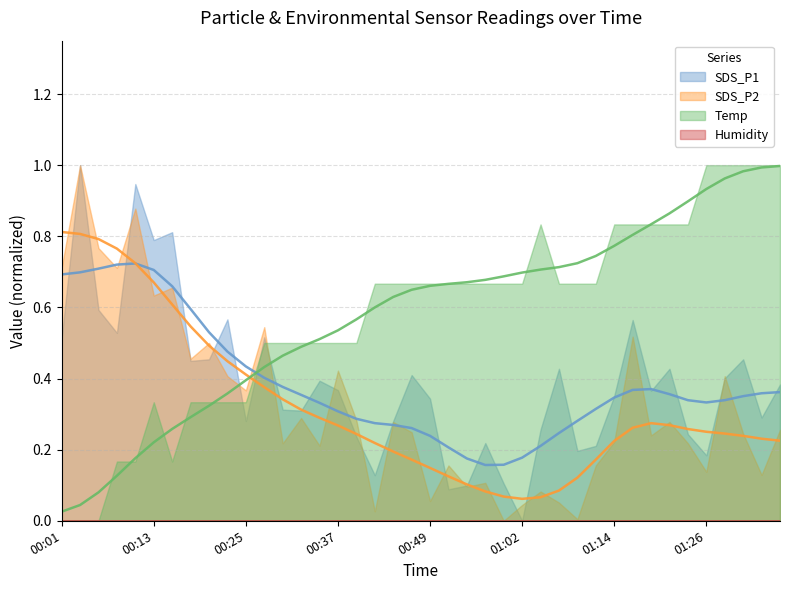

Count the number of data series in this chart.

4